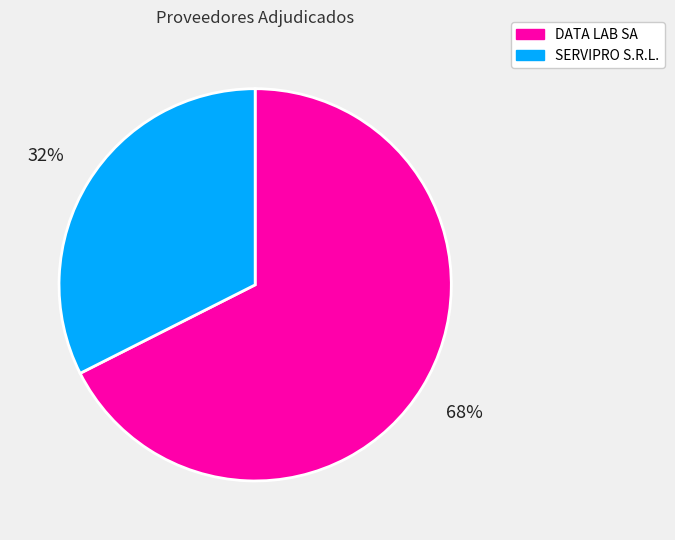

What is the ratio of the value at SERVIPRO S.R.L. to the value at DATA LAB SA?

0.5